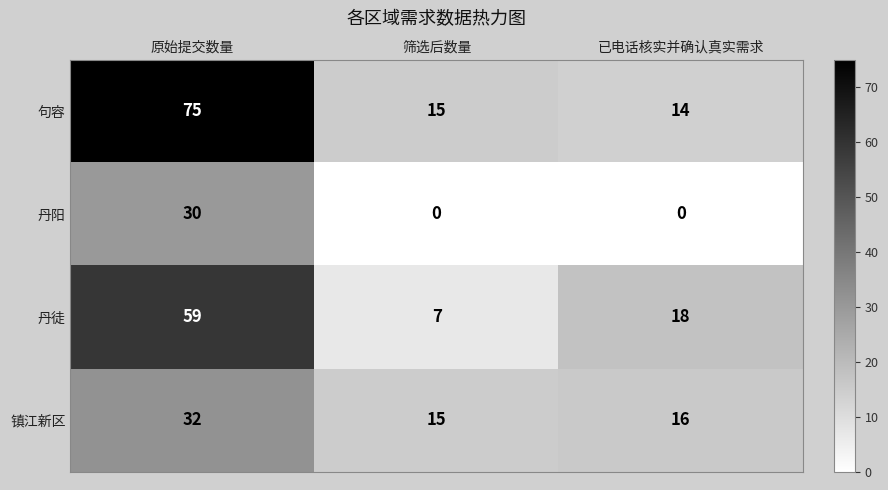

What is the maximum value shown in the chart?

75